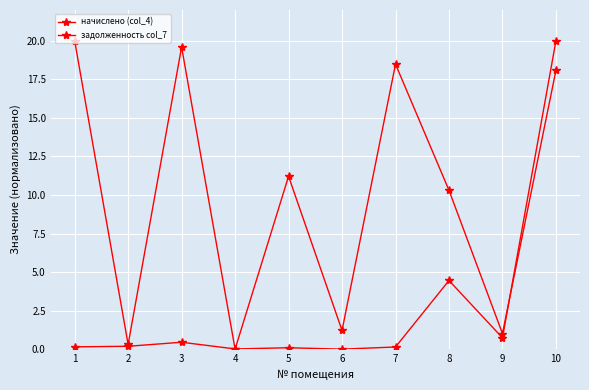

How many lines are shown in the chart?

2